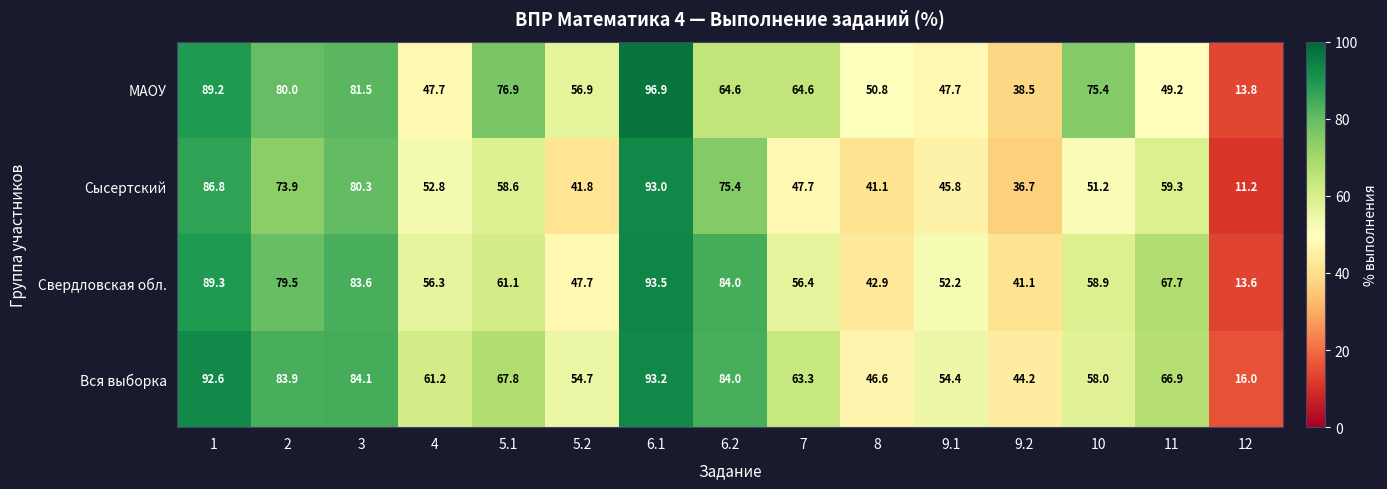

The value of Свердловская обл. at 1 is 89.3. True or false?

True